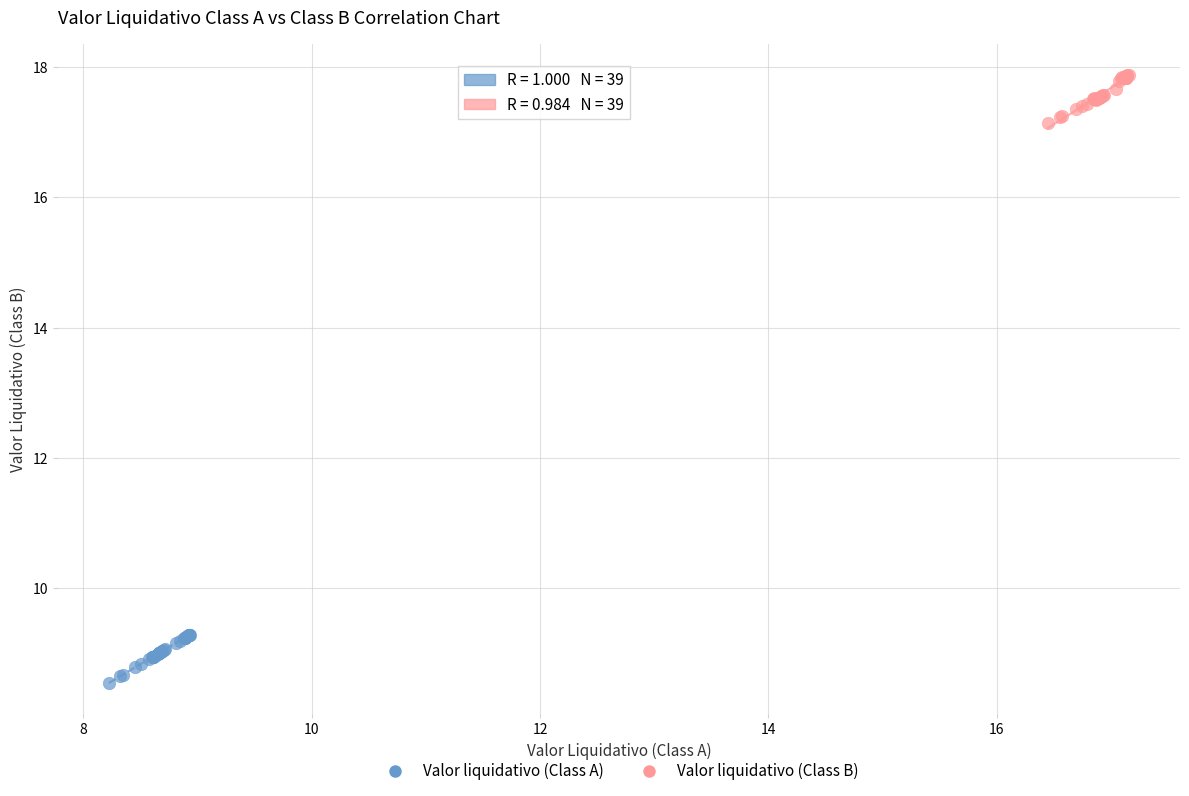

What are all the series names shown in the legend?

Valor liquidativo (Class A), Valor liquidativo (Class B)